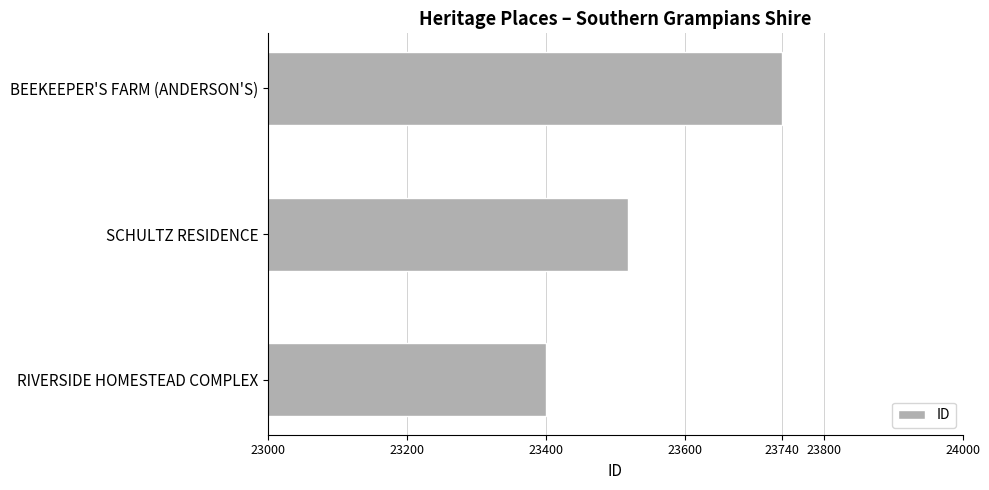

Reading top to bottom, list all the values displayed in this chart.

23740	23518	23400